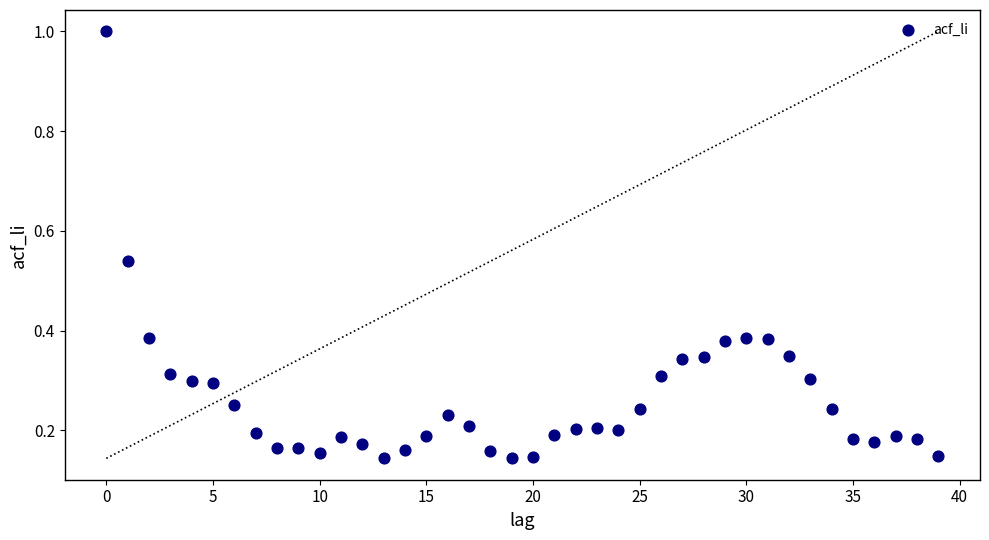

What is the range of Y values (max minus min)?

0.9